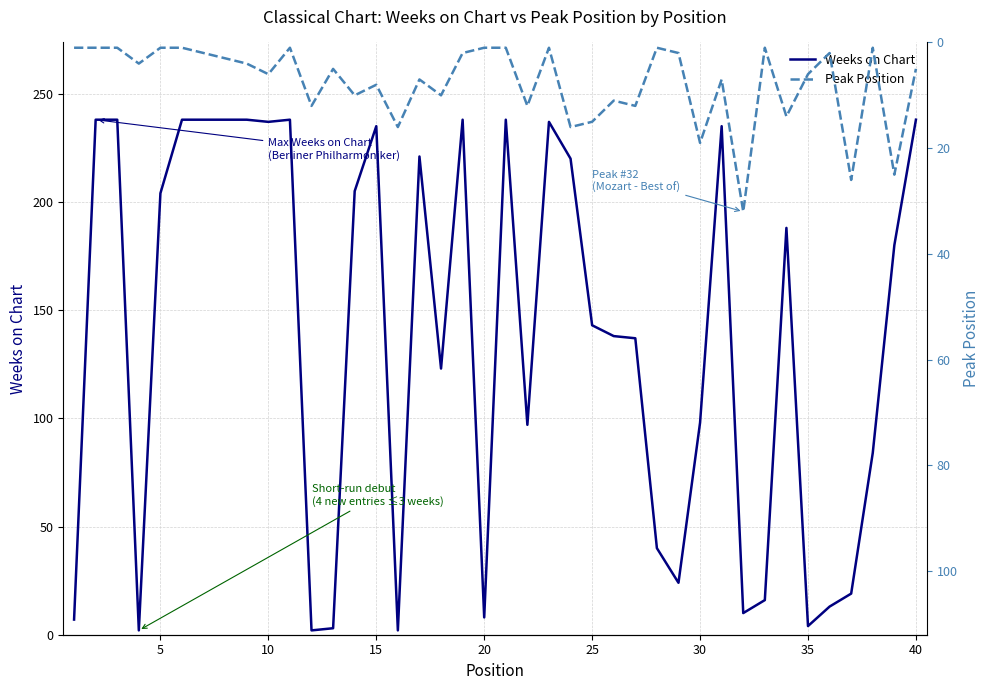

The value of Weeks on Chart at 31 is 16. True or false?

False